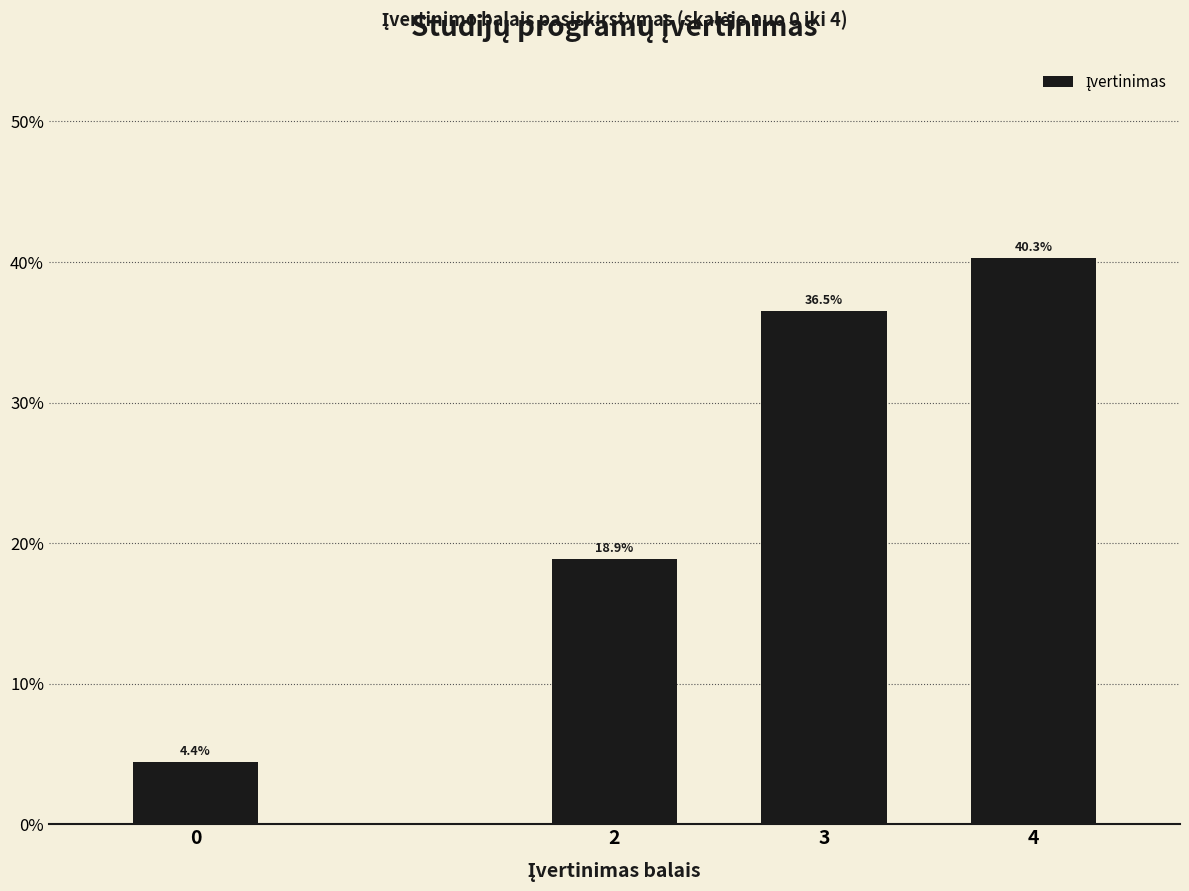

Reading left to right, what are all the values shown in this chart?

4.4	18.9	36.5	40.3